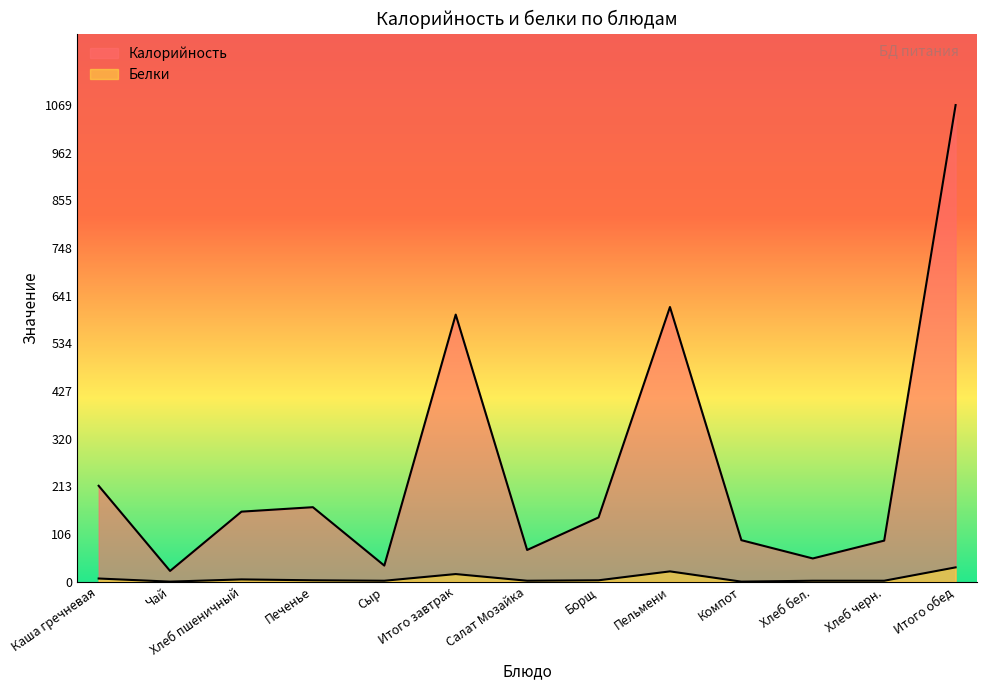

Where is the first local minimum for Калорийность?

Чай